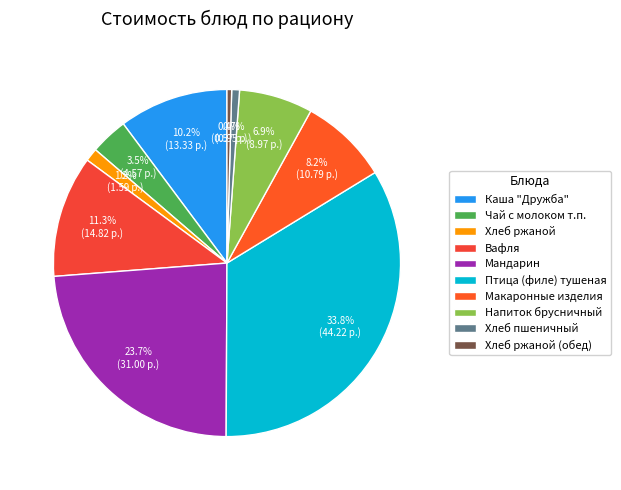

How many segments does this pie chart have?

10